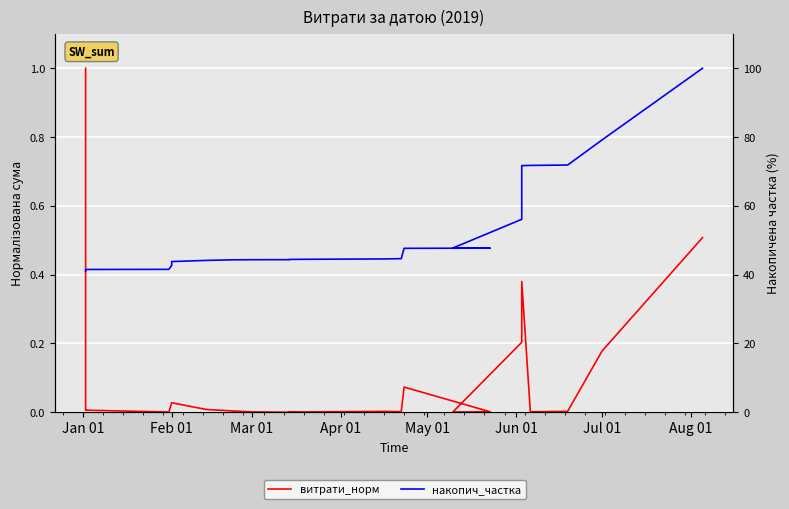

How many interior local peaks does the витрати_норм series have?

4